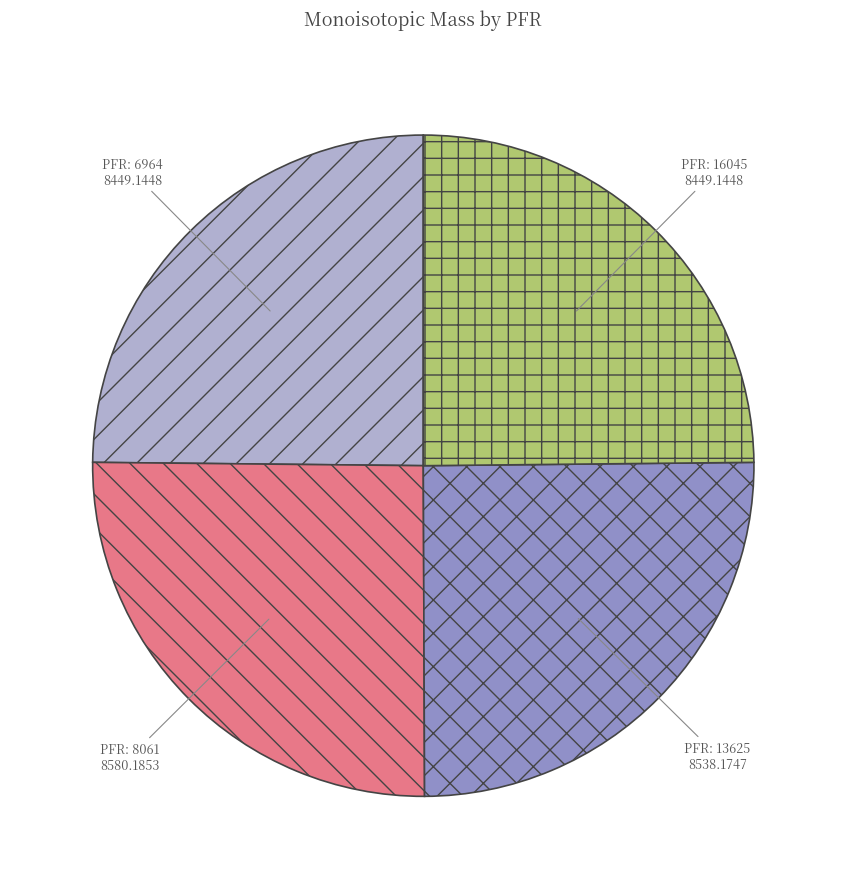

Does any single category account for the majority?

No